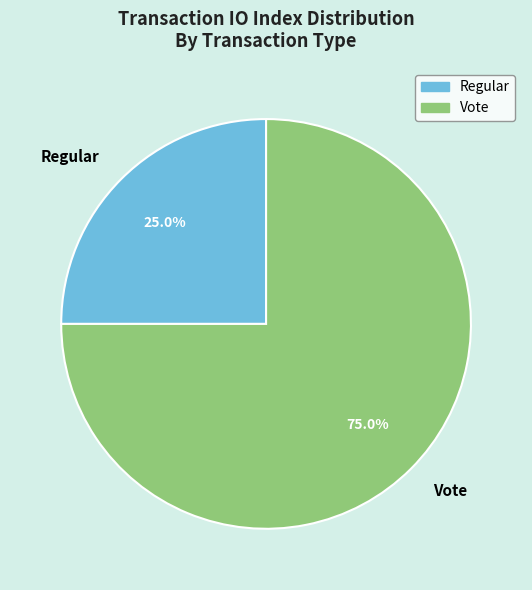

How many segments does this pie chart have?

2